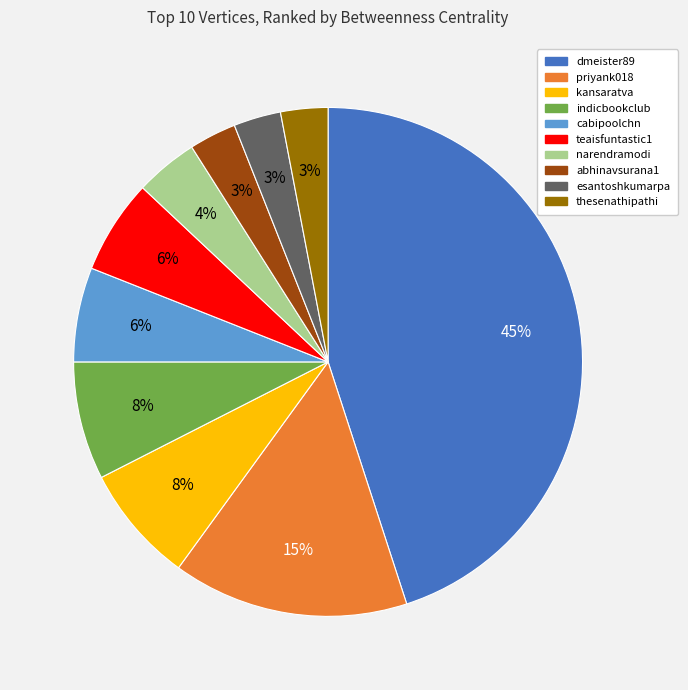

To the nearest percent, what percentage of the pie is thesenathipathi?

3%